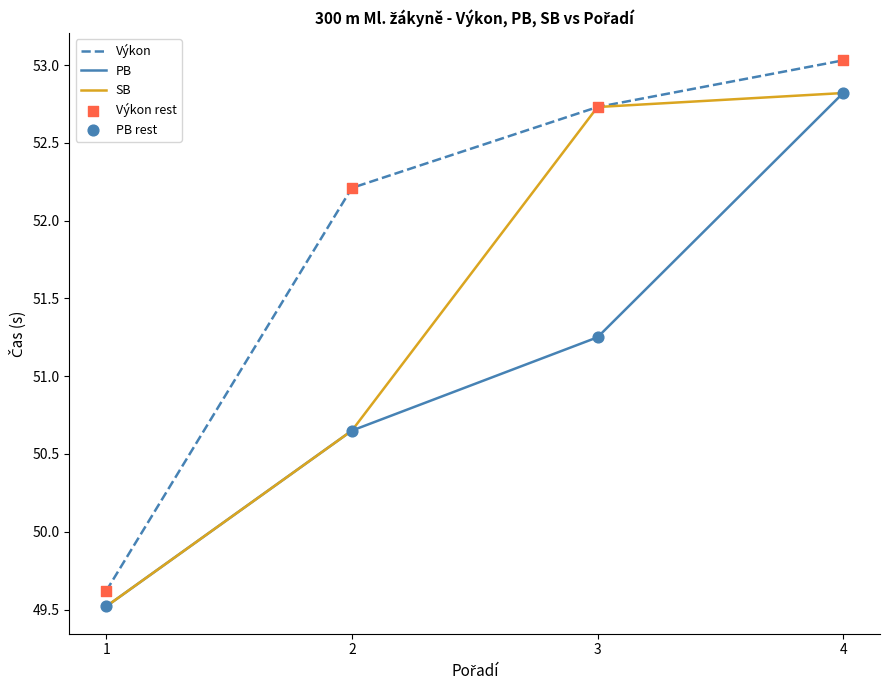

What is the spread (max minus min) of values at 2?

1.6